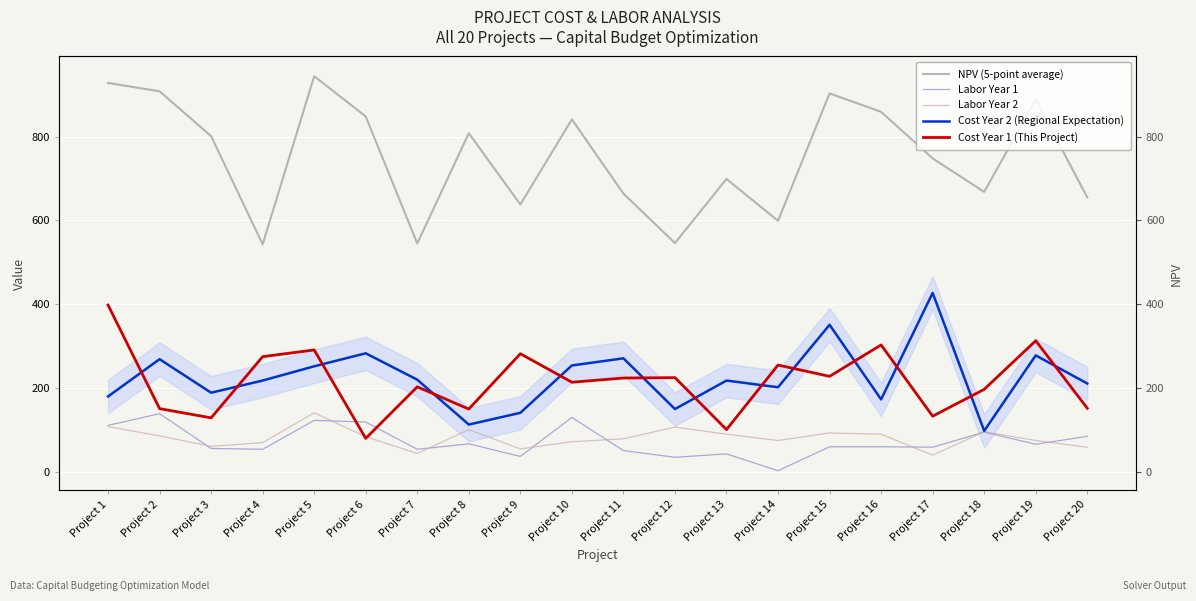

What is the difference between the Cost Year 1 (This Project) values at Project 18 and Project 16?

106